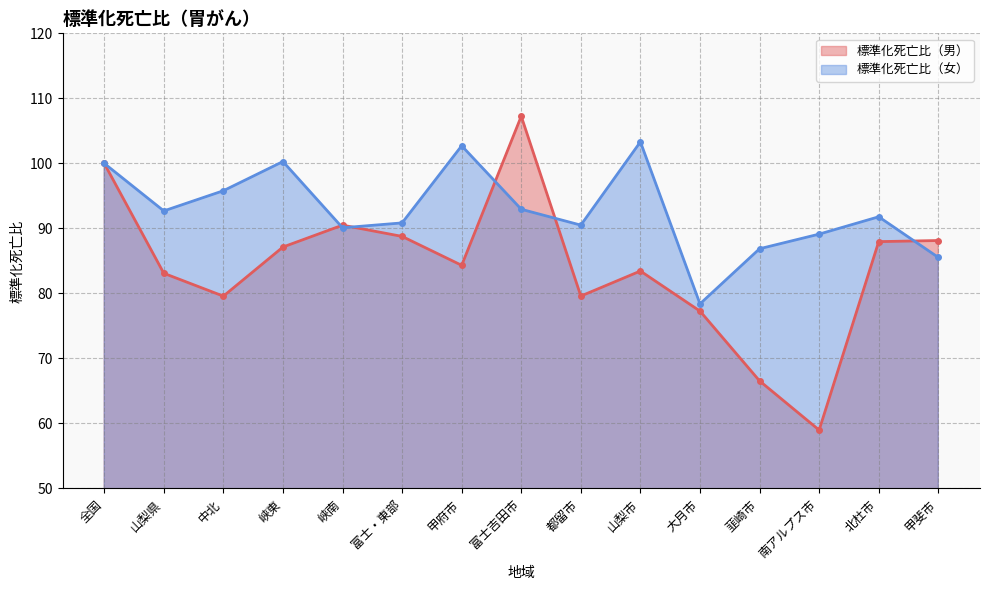

How many lines are shown in the chart?

2